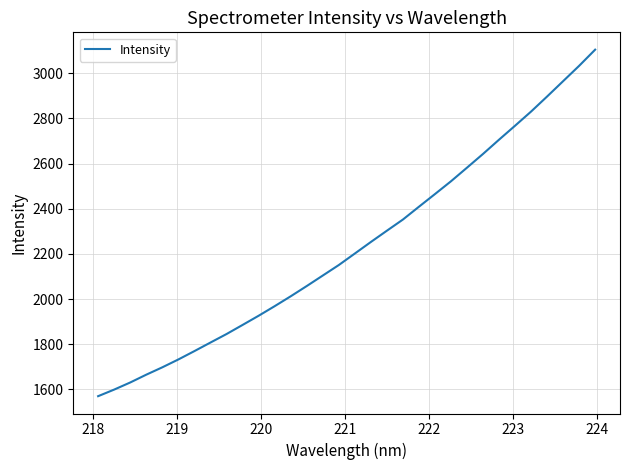

What is the minimum value shown in the chart?

1569.9